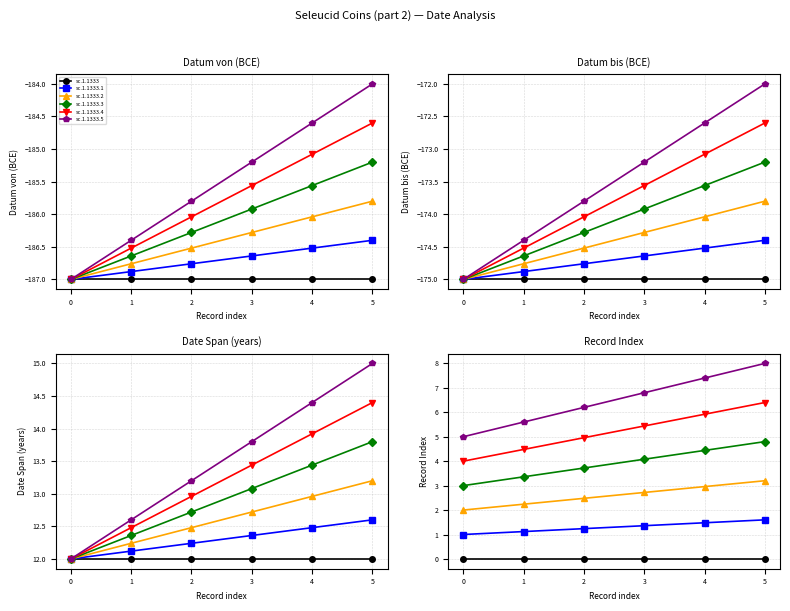

True or false: sc.1.1333.1 has a value of 1.5 at 4.

True